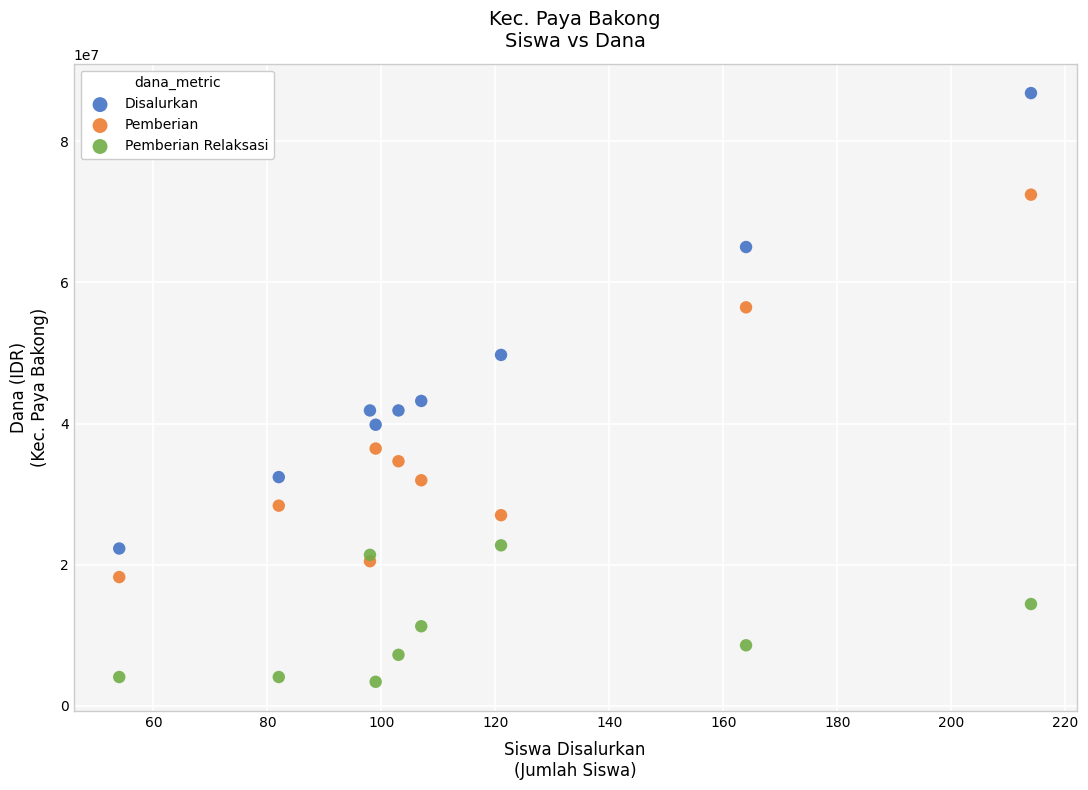

Which series reaches the minimum Y coordinate?

Pemberian Relaksasi